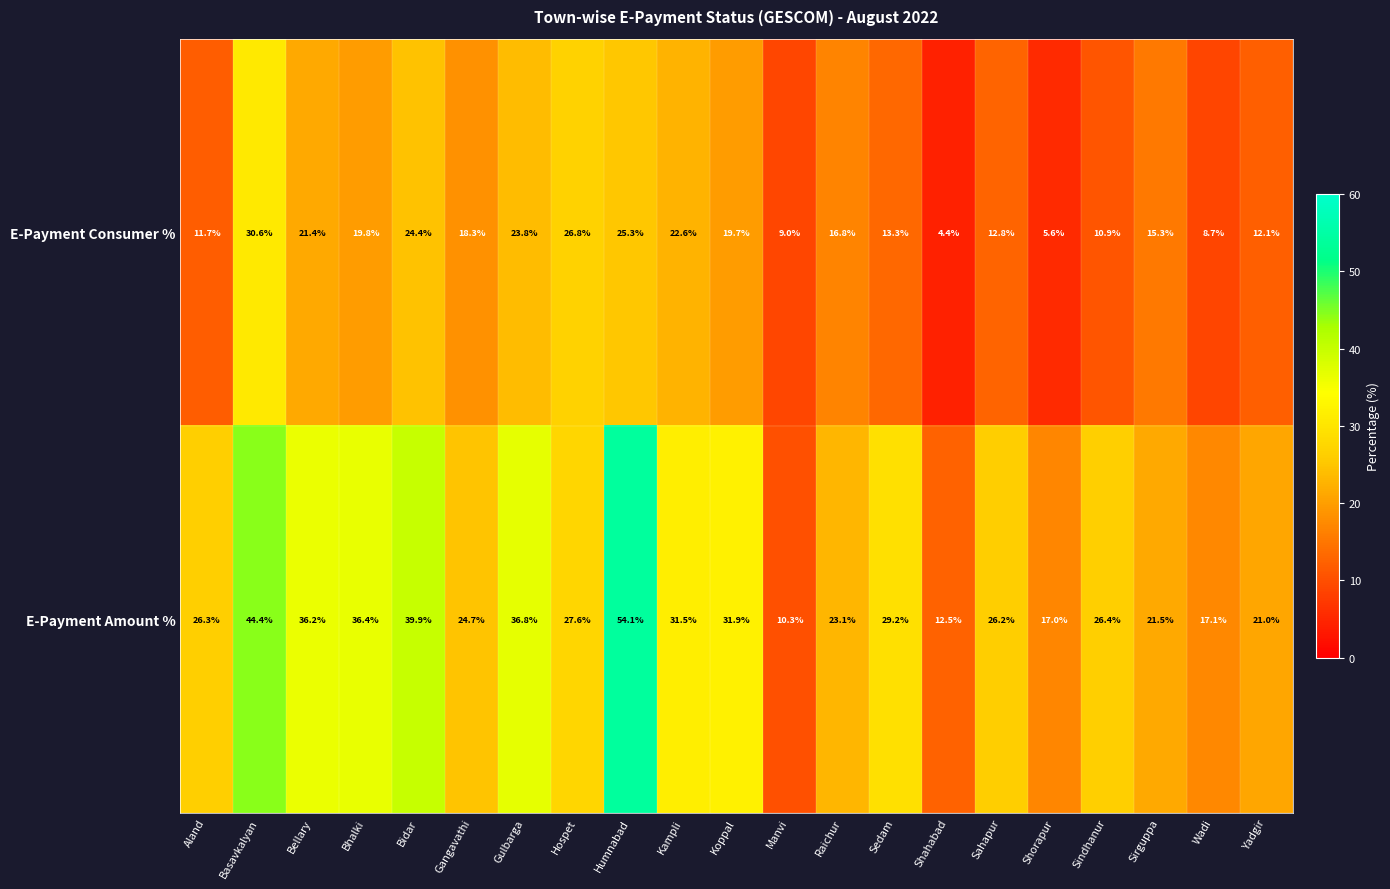

At which label does E-Payment Amount % reach its minimum?

Manvi